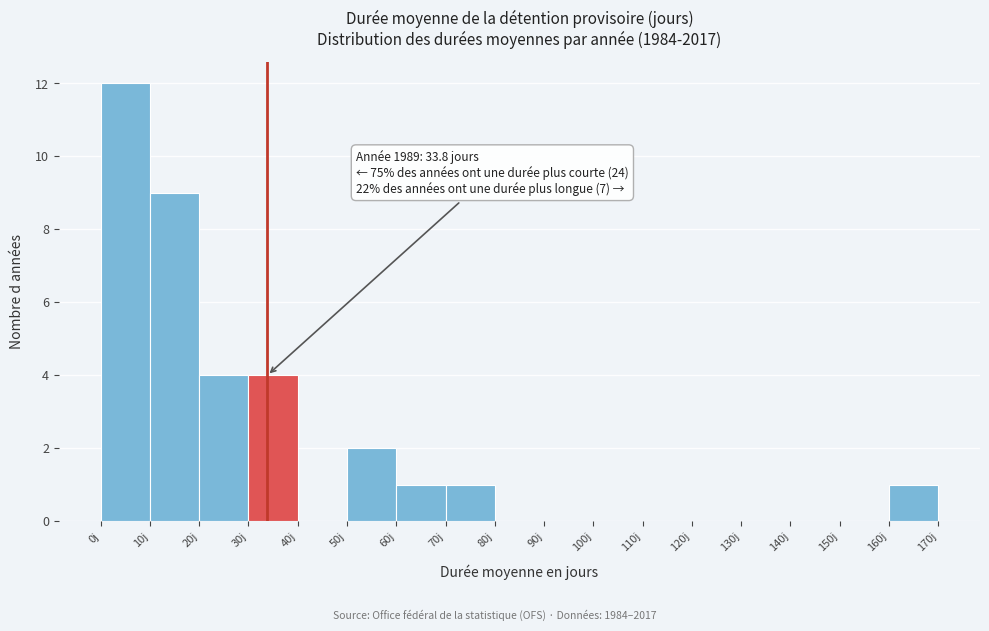

Over which range of the x-axis is the bar tallest?

0 to 10